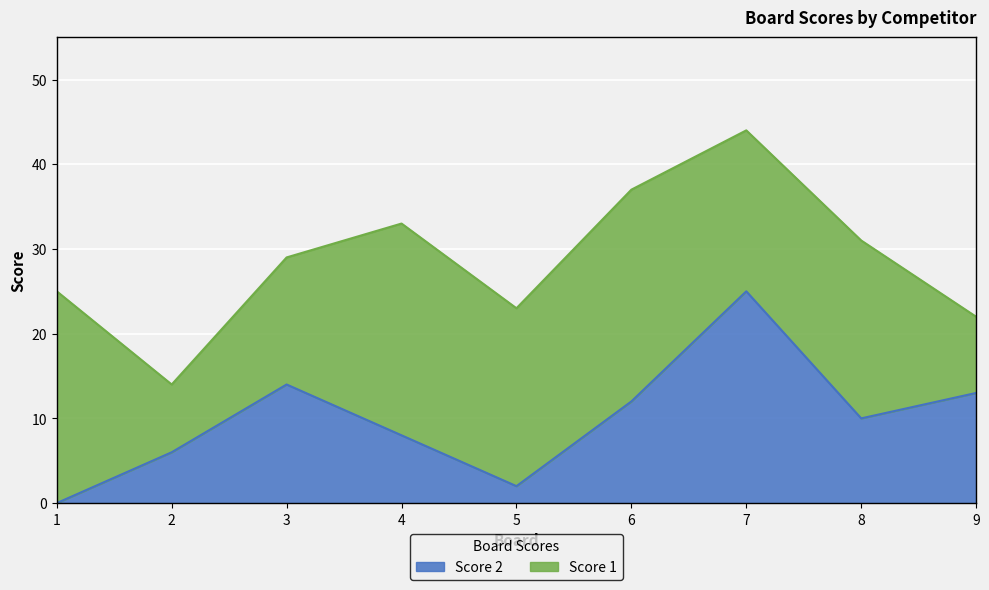

What is the difference between the maximum and minimum values?

25